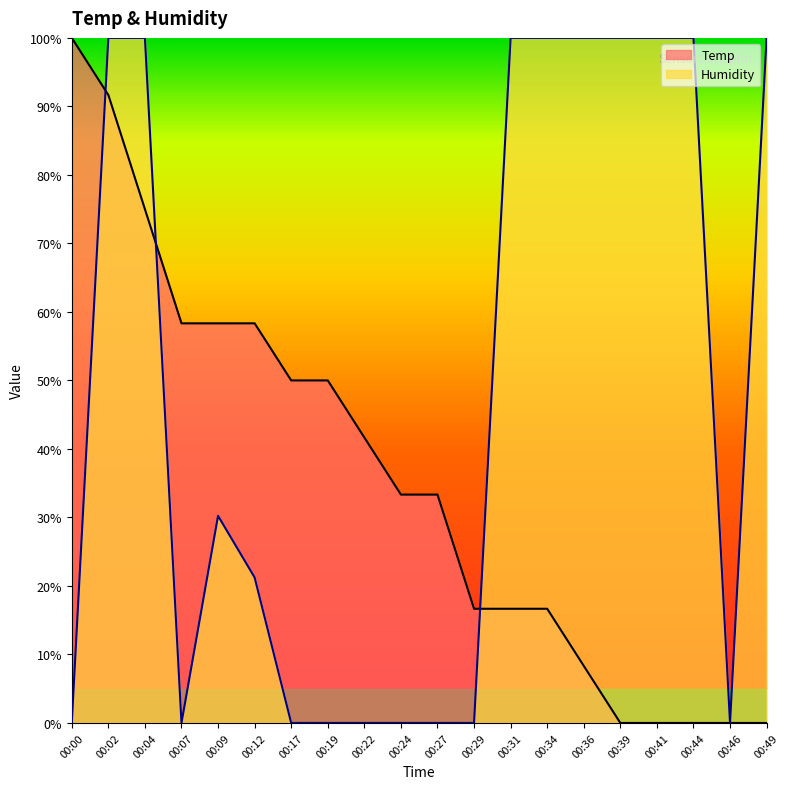

Is it true that Humidity equals 100.0 at 00:34?

True